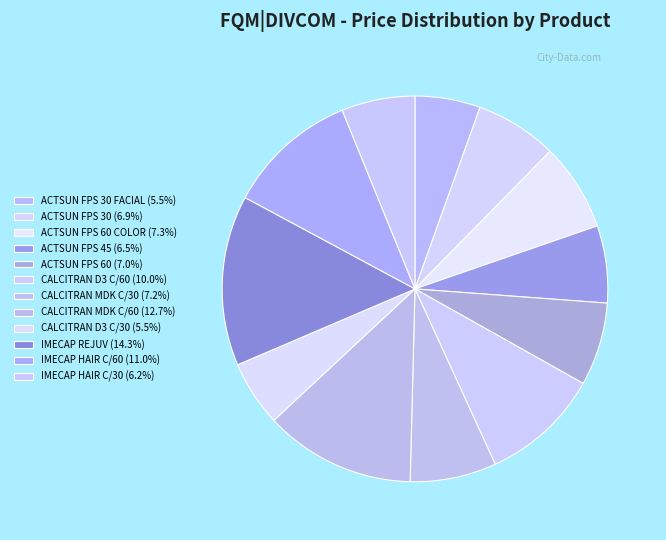

Count the number of slices in the pie.

12